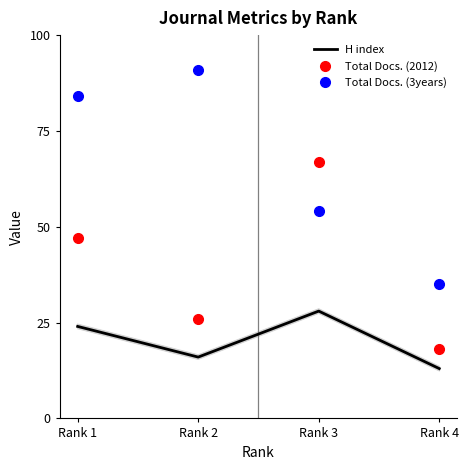

Between Rank 1 and Rank 2, which is larger?

Rank 1